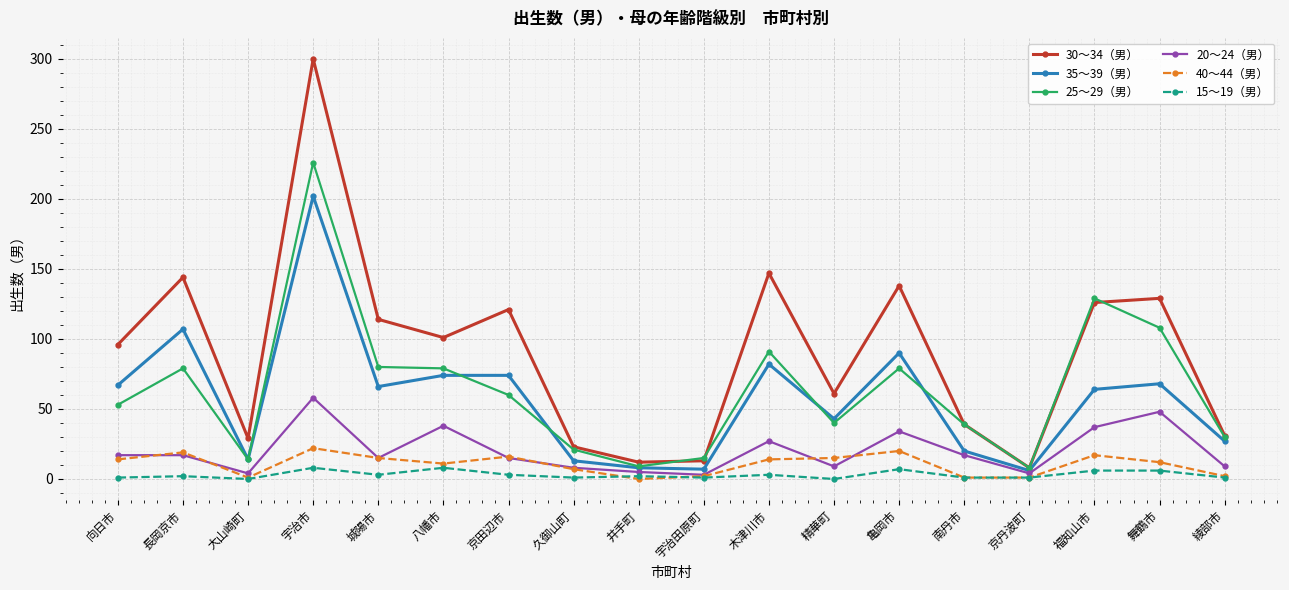

True or false: 20～24（男） and 25～29（男） cross at least once.

False